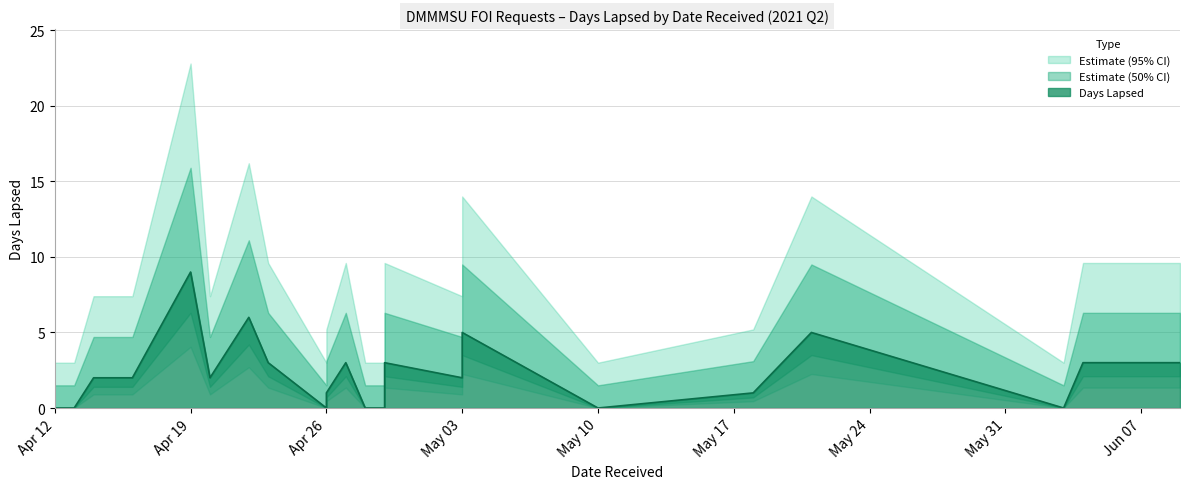

What is the difference between the maximum and second lowest values?

9